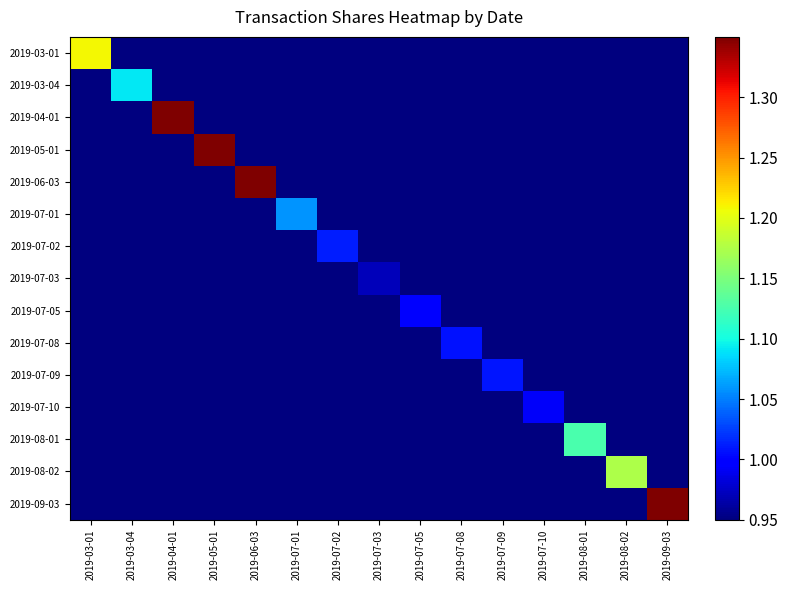

What is the total value across all series at 2019-03-01?

14.5